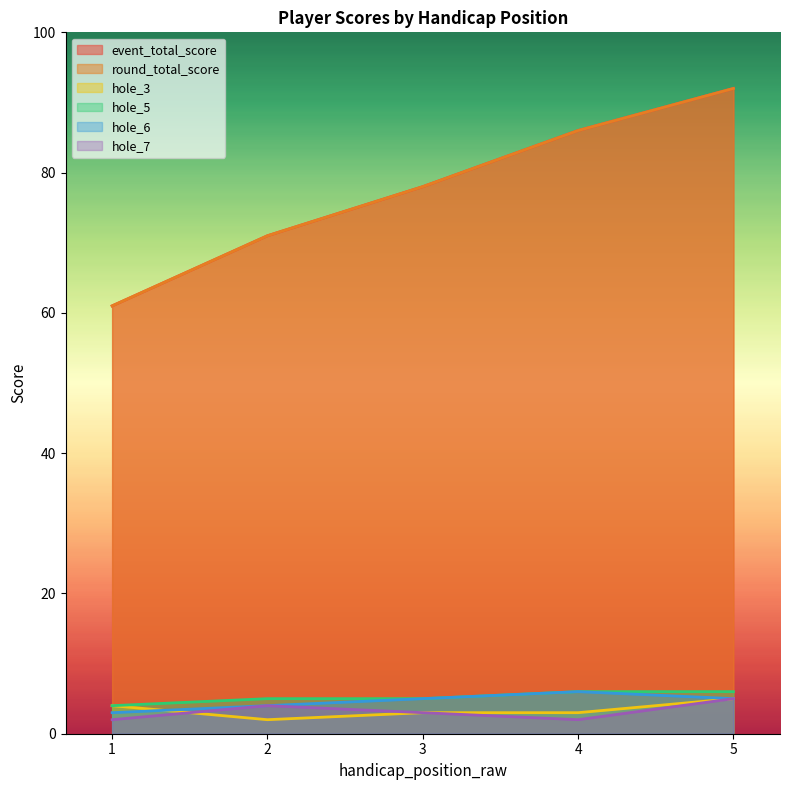

What is the difference between the round_total_score values at 3 and 5?

14